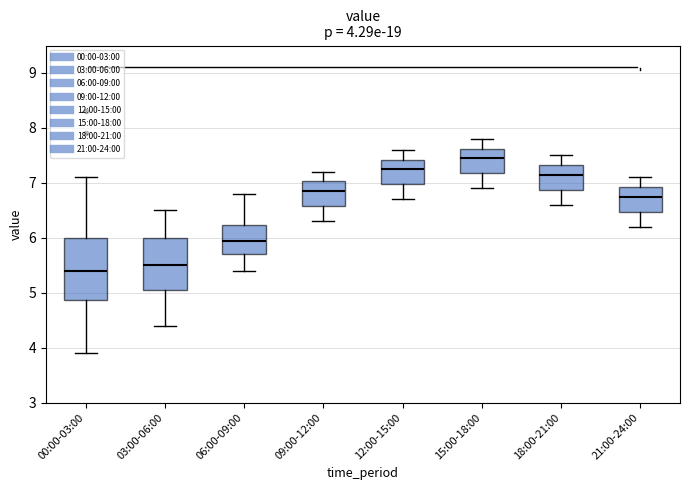

Comparing the boxes themselves (not the whiskers), which one is the tallest?

00:00-03:00